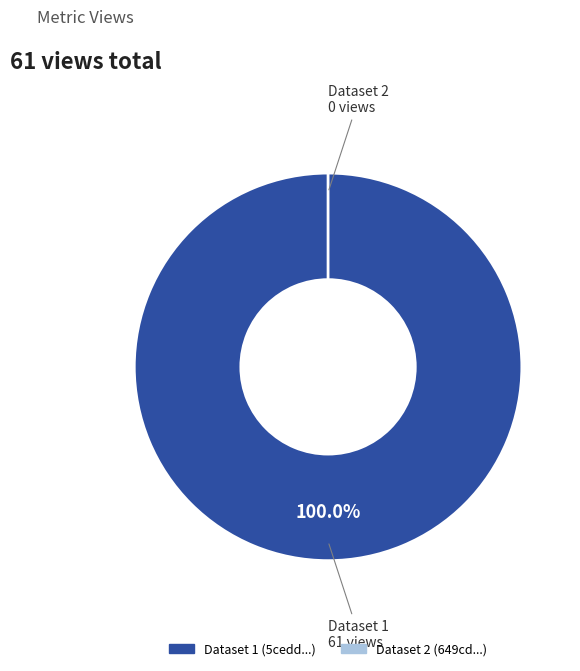

What percentage do 5cedd99f454ae30521baf0be and 649cd793078190ea9f2176fb together represent?

100.0%